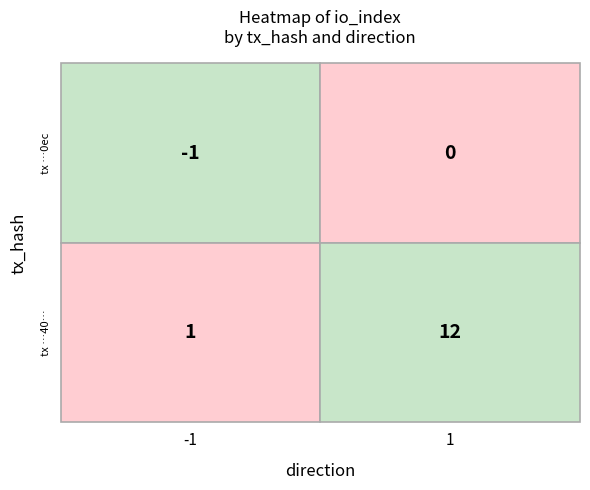

How many data points in 7dab3adef0faff71088e7736293fce2596a2a40 are less than 12?

1